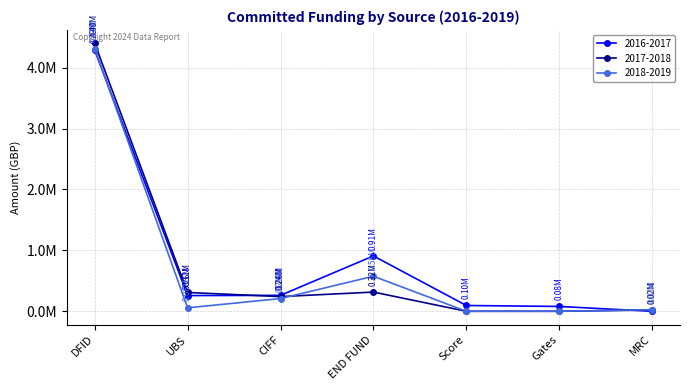

What are all the series names shown in the legend?

2016-2017, 2017-2018, 2018-2019